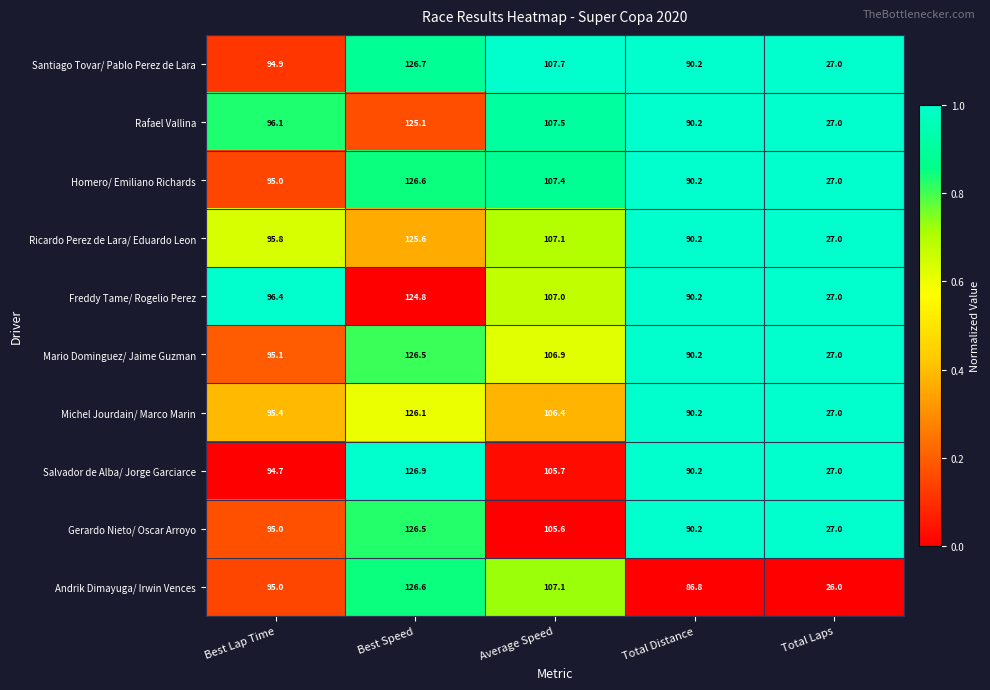

Which series has the largest total across all categories?

Santiago Tovar/ Pablo Perez de Lara